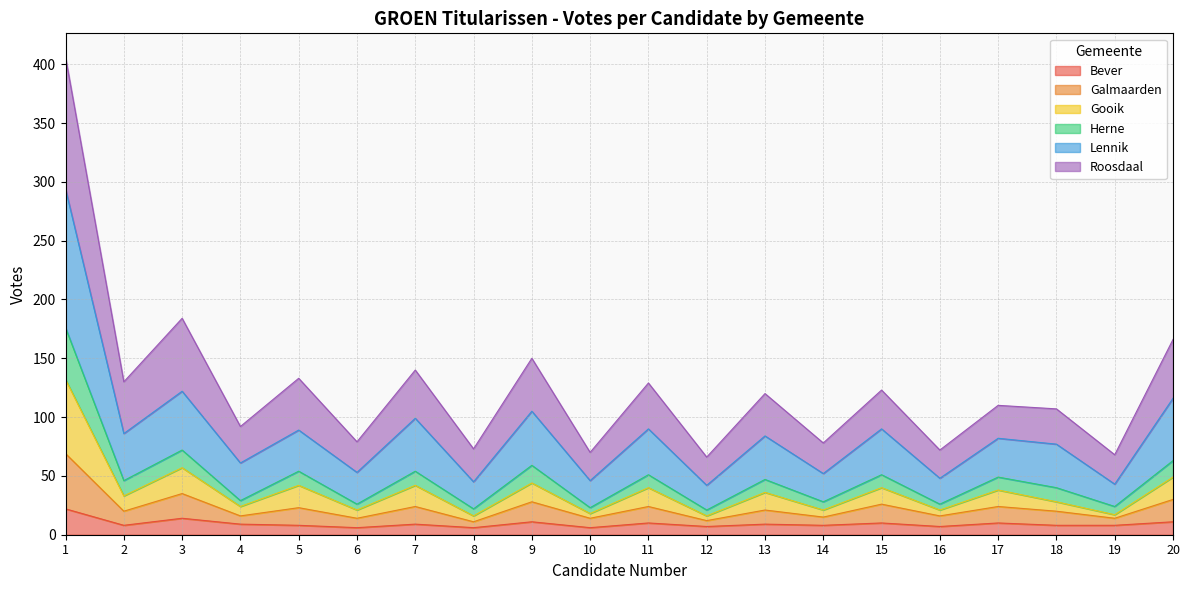

True or false: Bever has a value of 11 at 20.

True